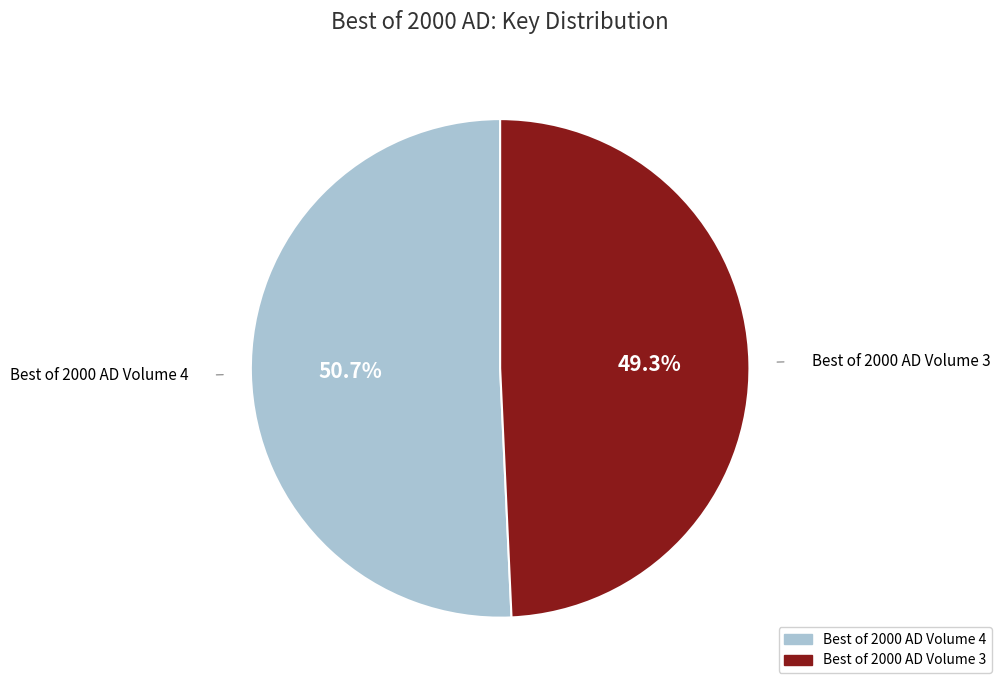

Between Best of 2000 AD Volume 3 and Best of 2000 AD Volume 4, which is larger?

Best of 2000 AD Volume 4